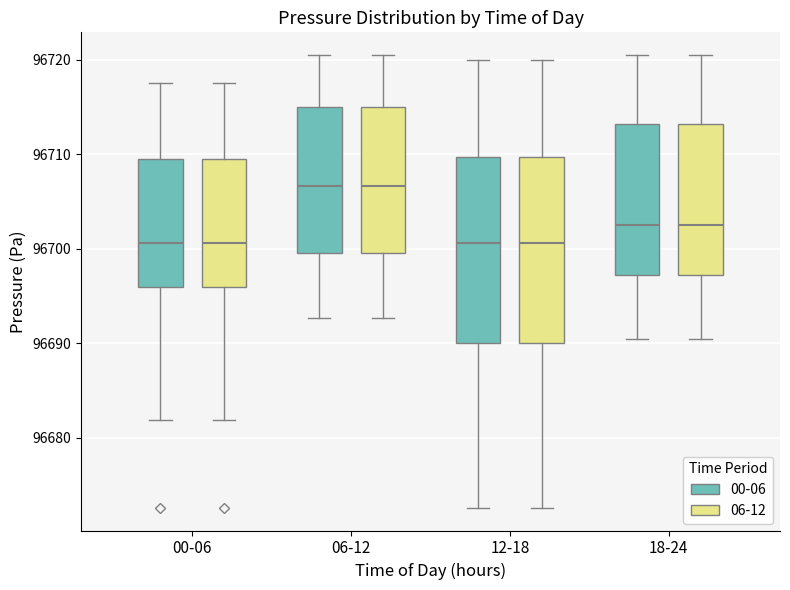

Where does the median line of the box for 18-24 (06-12) sit on the y-axis? The values are not printed on the chart, so give them approximately, as read against the axis.

96703